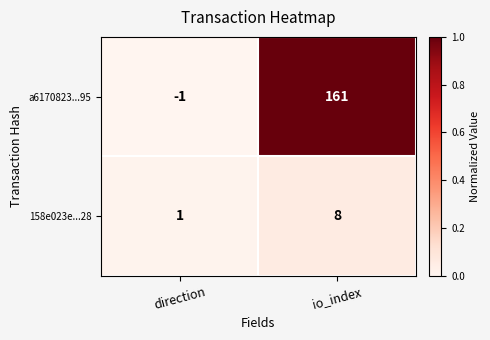

Reading left to right, transcribe all the data shown in this chart.

a6170823...95: direction=-1	io_index=161
158e023e...28: direction=1	io_index=8